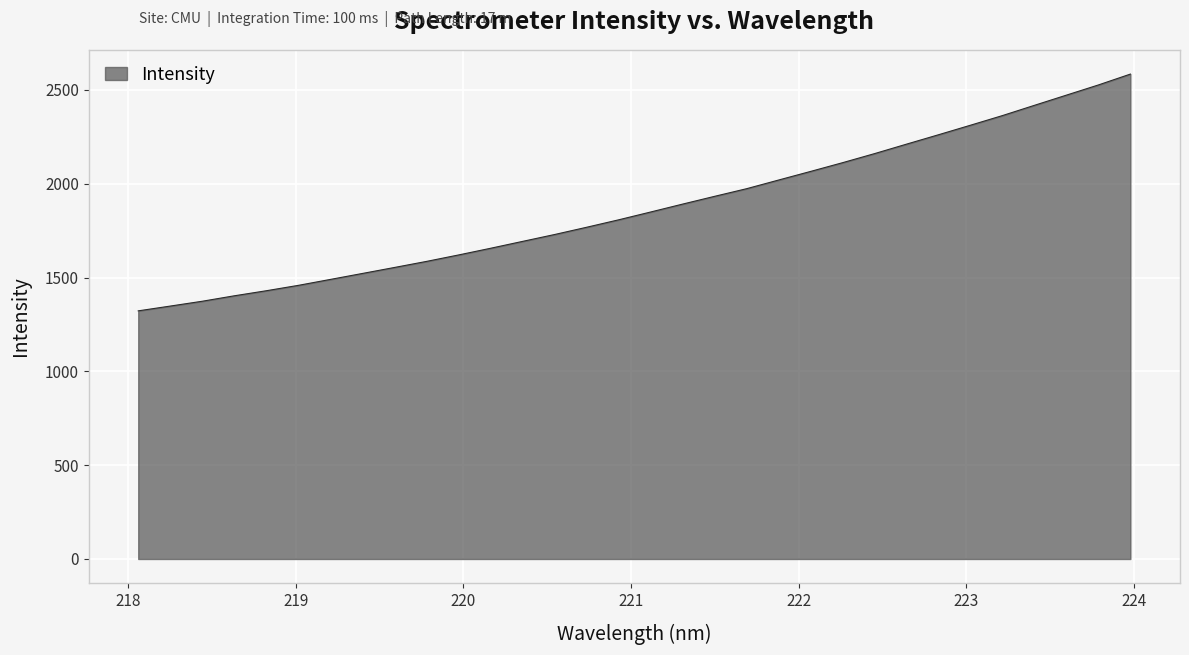

What is the difference between the maximum and minimum values?

1261.9